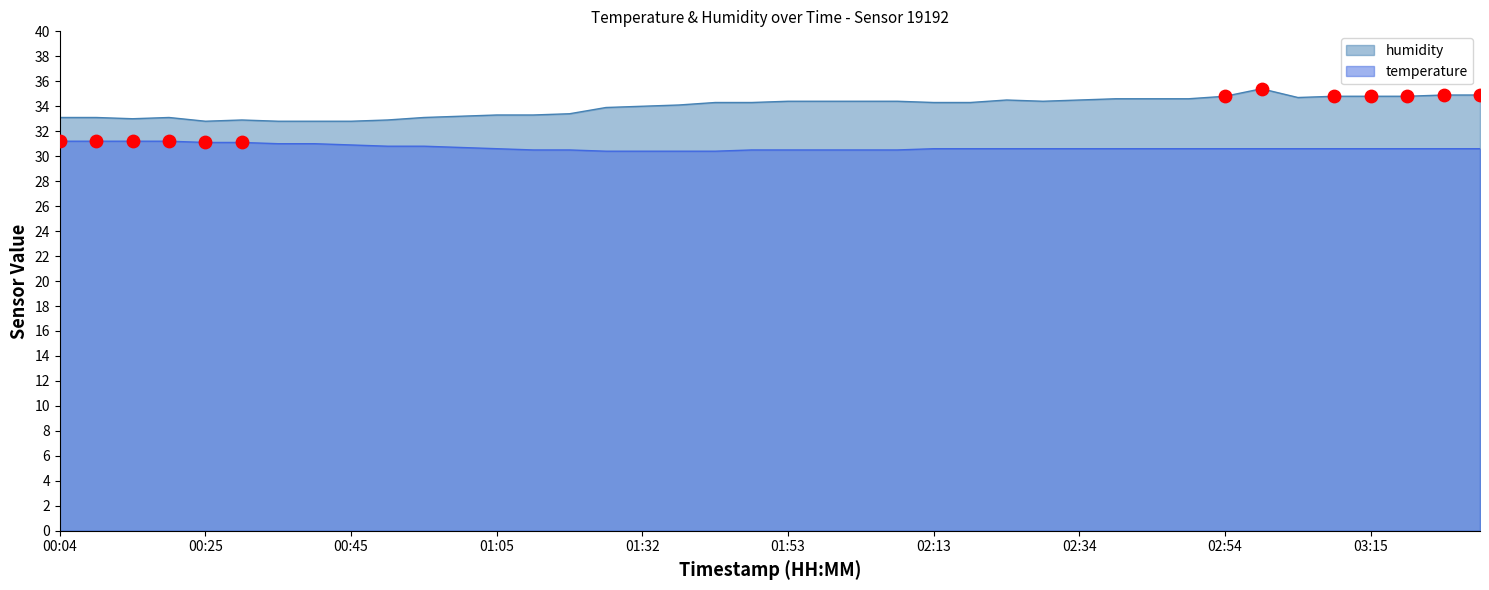

Is the value of temperature at 01:58 greater than the value of humidity at 02:03?

No